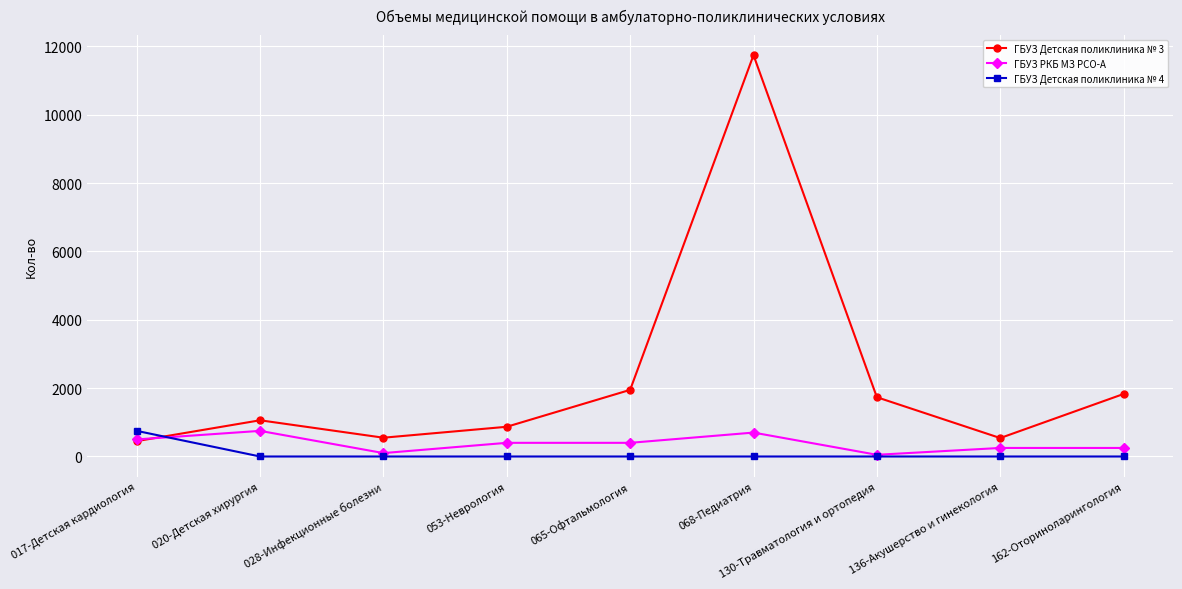

Is it true that ГБУЗ Детская поликлиника № 3 equals 1060 at 020-Детская хирургия?

True